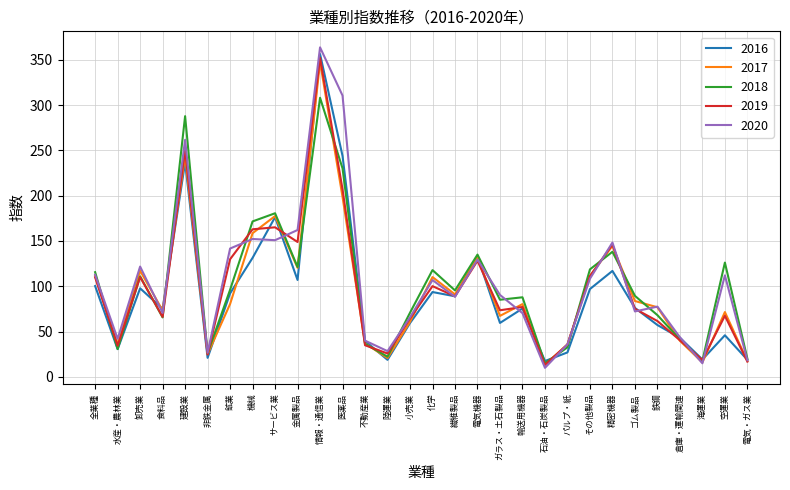

What is the spread (max minus min) of values at その他製品?

21.7